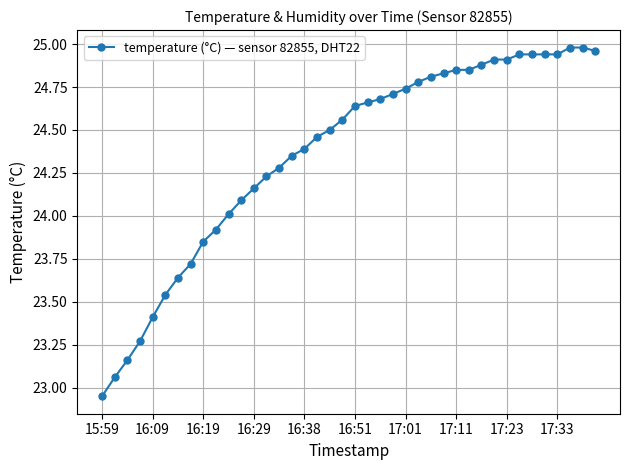

Does the chart have visible grid lines?

Yes